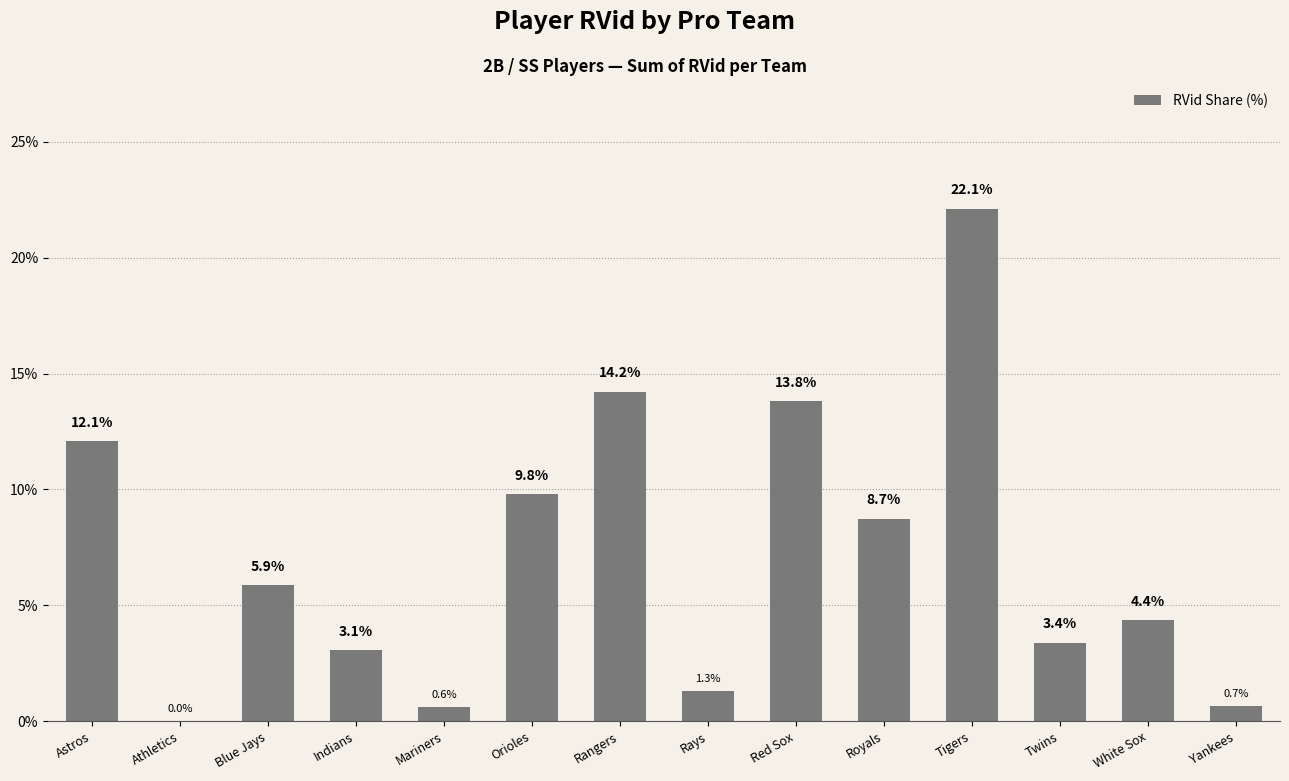

What is the difference between the values at Royals and Rangers?

5.5